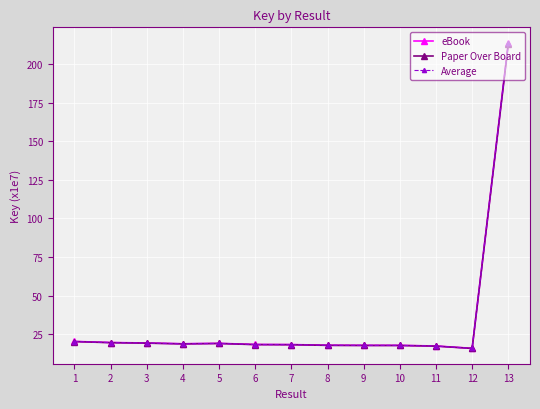

The Paper Over Board series shows 17.9 at 8. True or false?

True